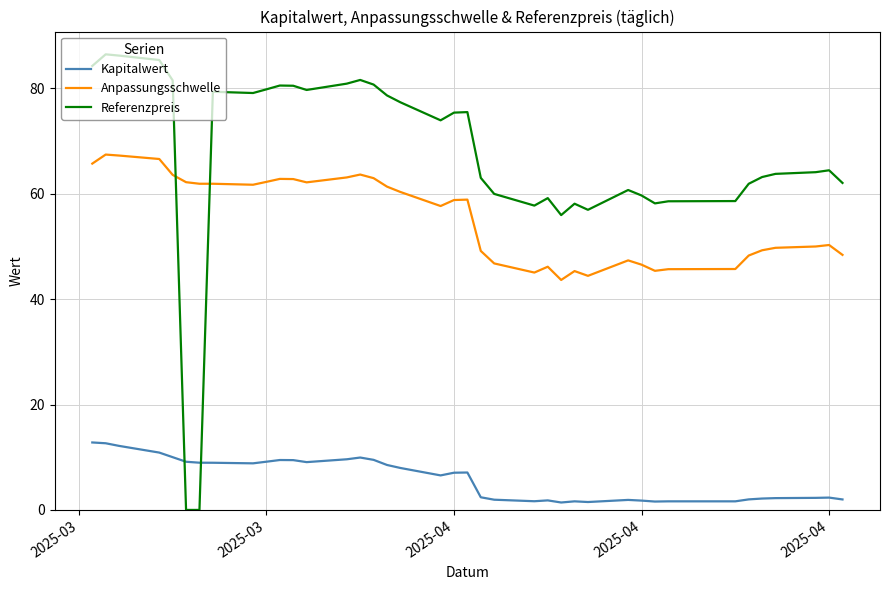

True or false: Anpassungsschwelle and Kapitalwert cross at least once.

False